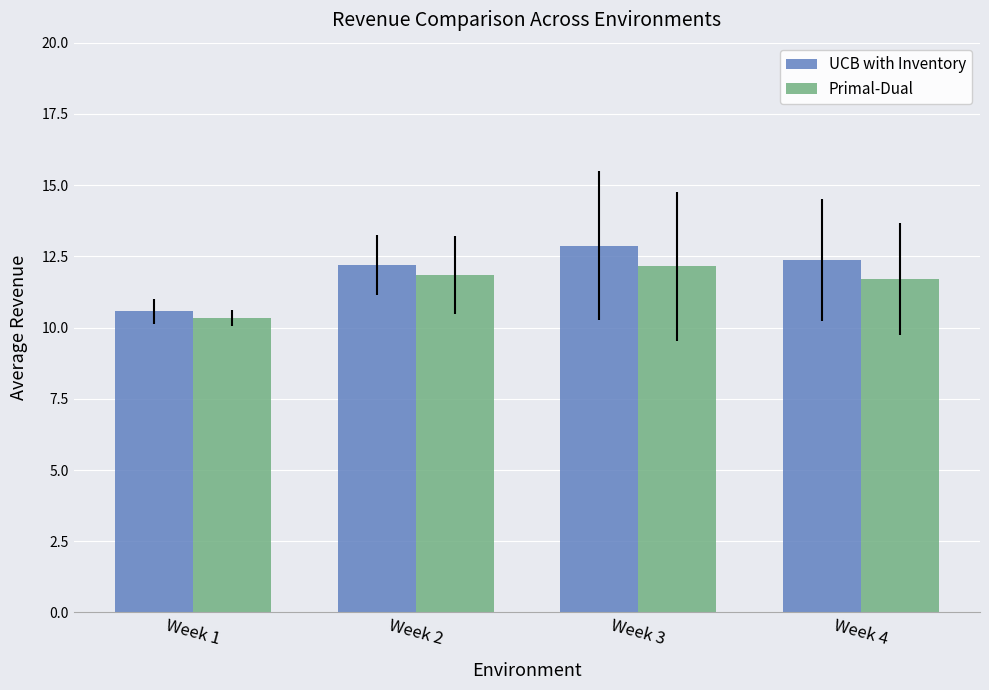

Which series has the largest total across all categories?

UCB with Inventory